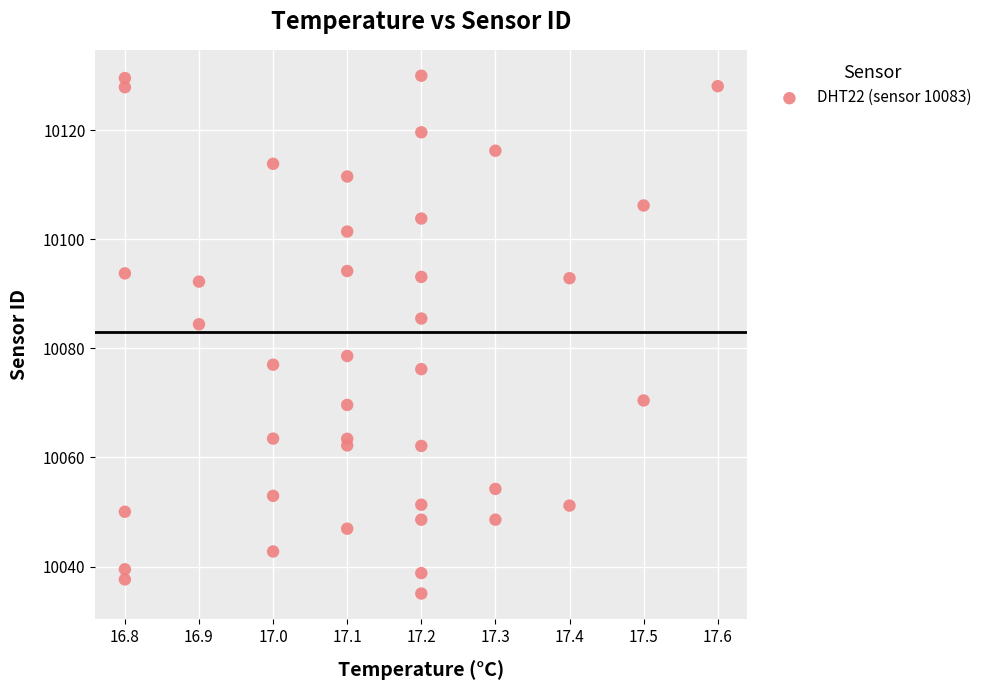

What is the range of Y values (max minus min)?

94.9